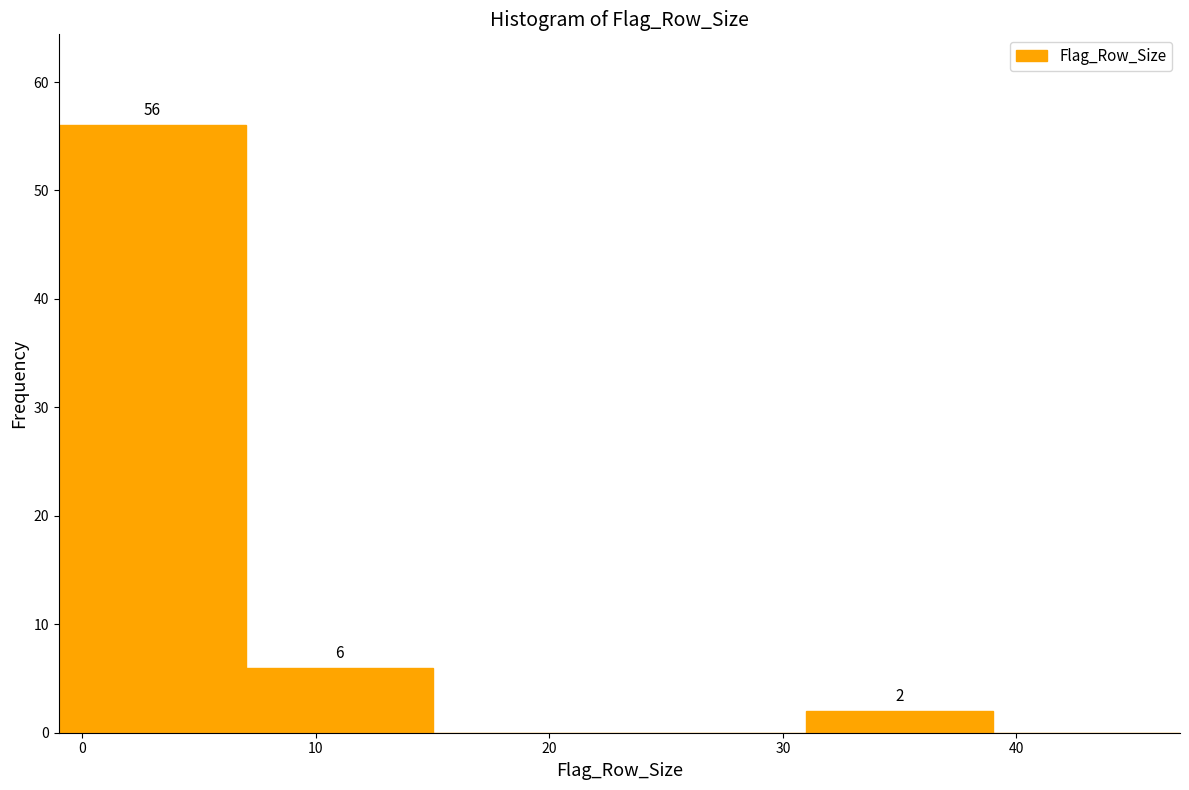

Which range on the x-axis has the tallest bar?

-1 to 7